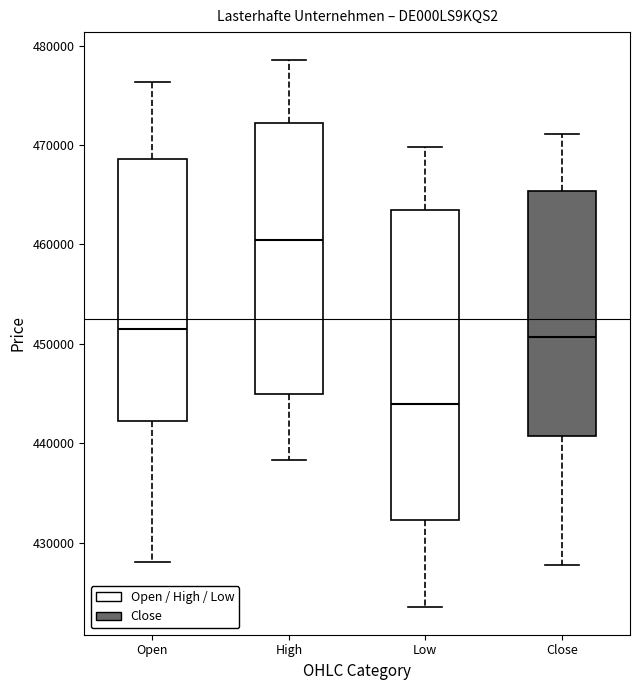

Where is the upper edge of the box for High on the y-axis? The values are not printed on the chart, so give them approximately, as read against the axis.

472000